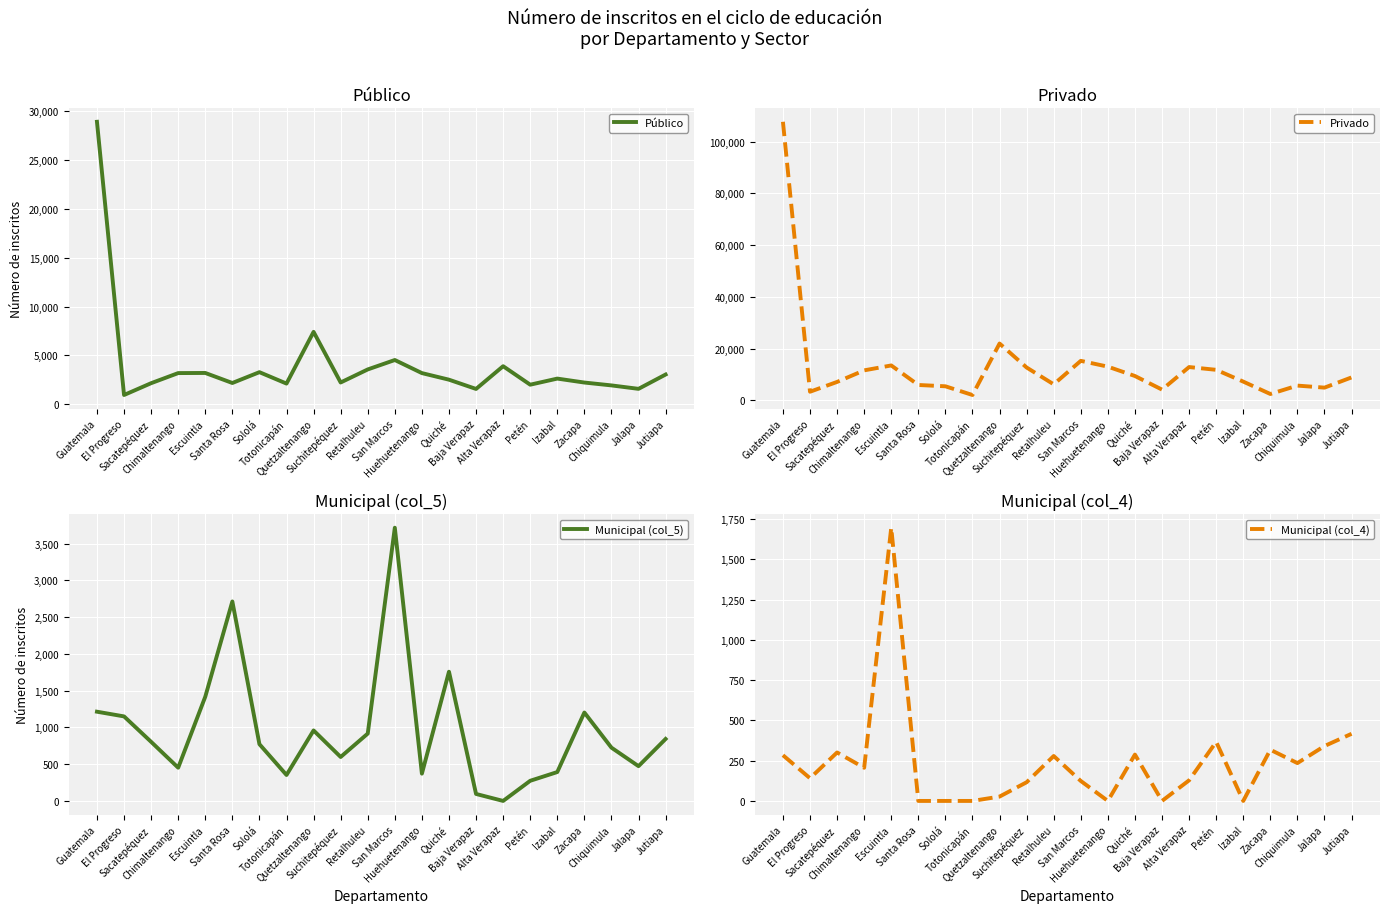

What is the label of the 9th point from the right?

Quiché